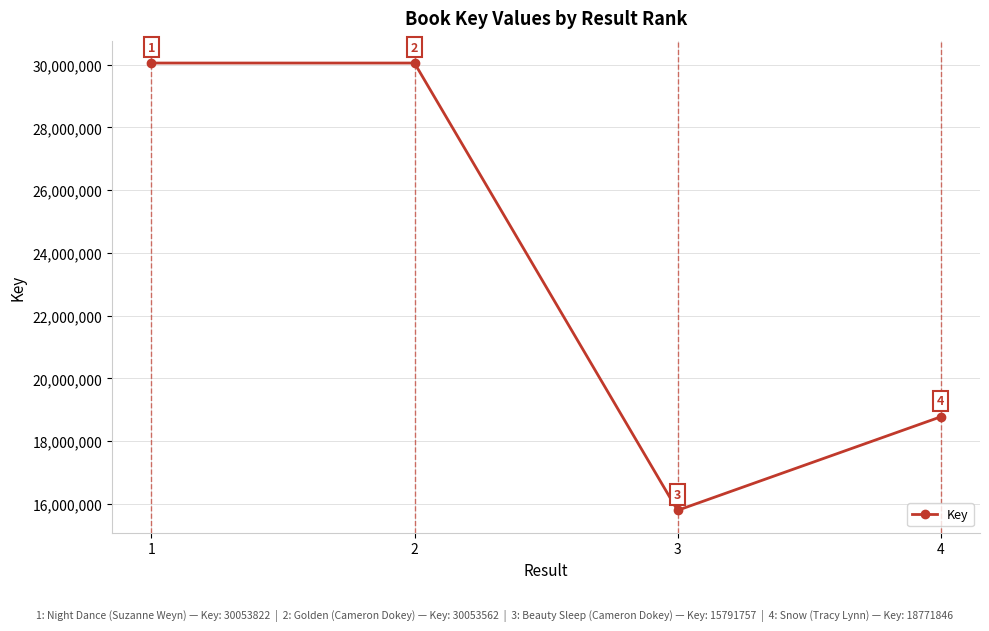

Reading left to right, extract all data points from this chart.

1=30053822	2=30053562	3=15791757	4=18771846